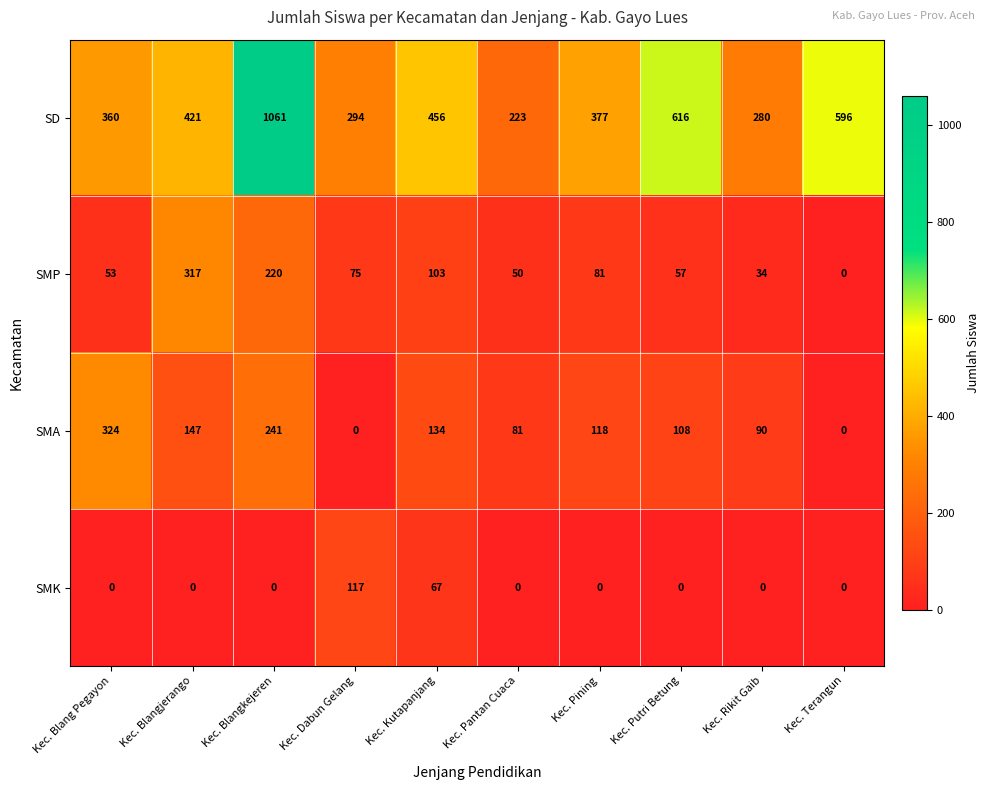

What is the spread (max minus min) of values at Kec. Blangkejeren?

1061